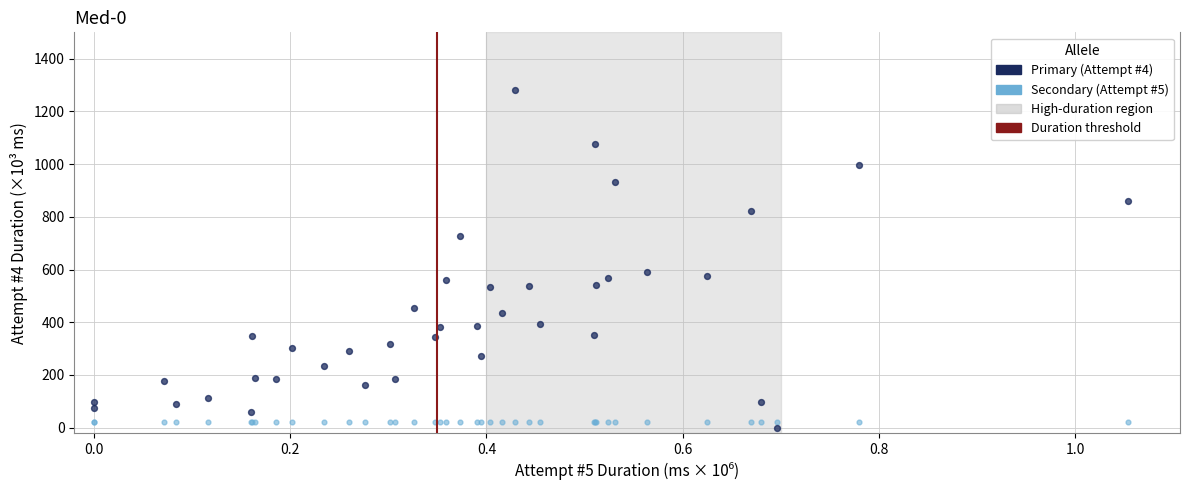

Which series contains the highest Y value?

Primary (Attempt #4)